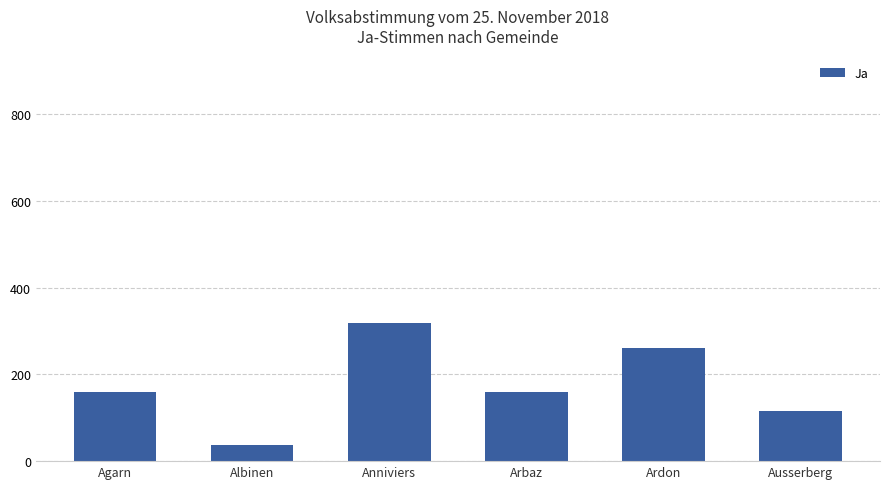

The value at Anniviers is 164. True or false?

False